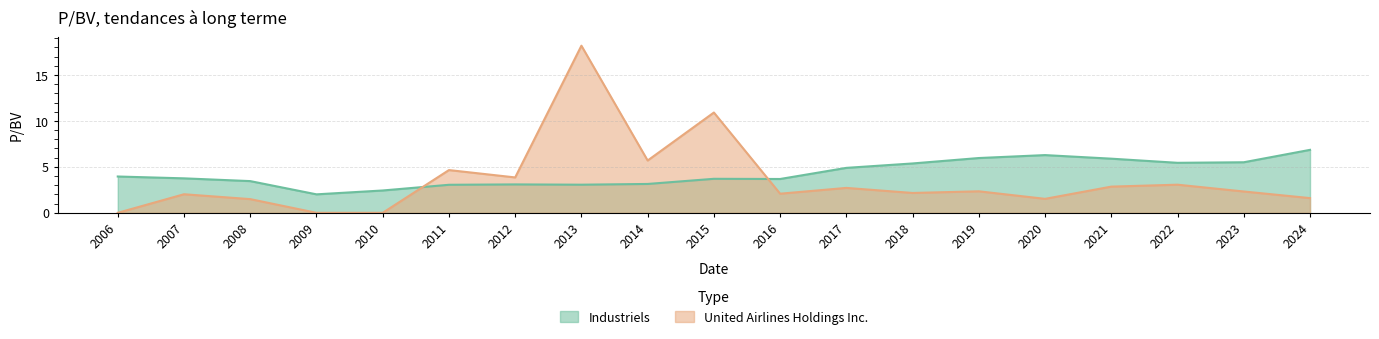

Where do Industriels and United Airlines Holdings Inc. first cross each other?

2010 and 2011